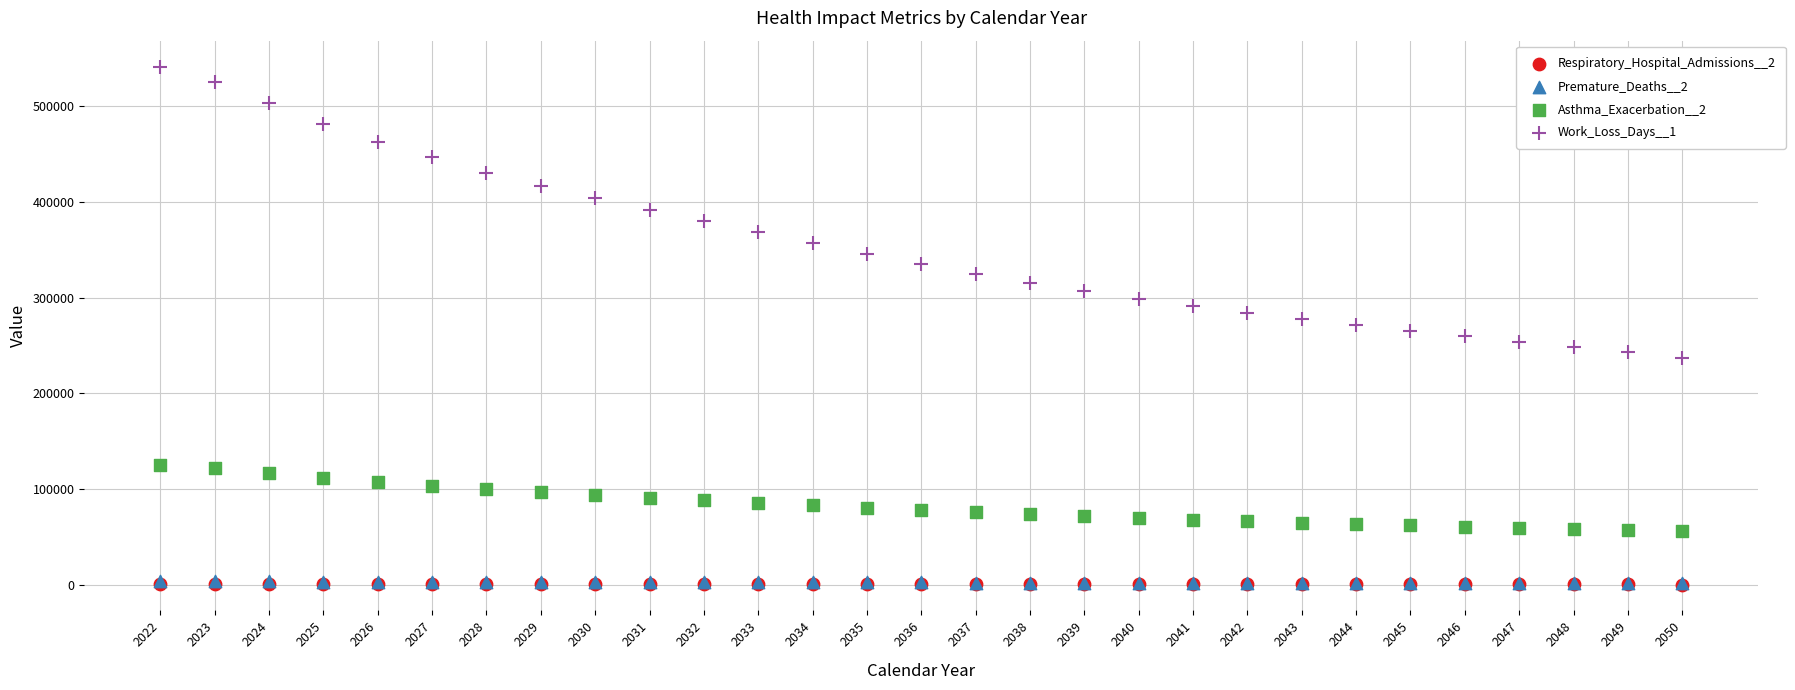

What are all the series names shown in the legend?

Respiratory_Hospital_Admissions__2, Premature_Deaths__2, Asthma_Exacerbation__2, Work_Loss_Days__1